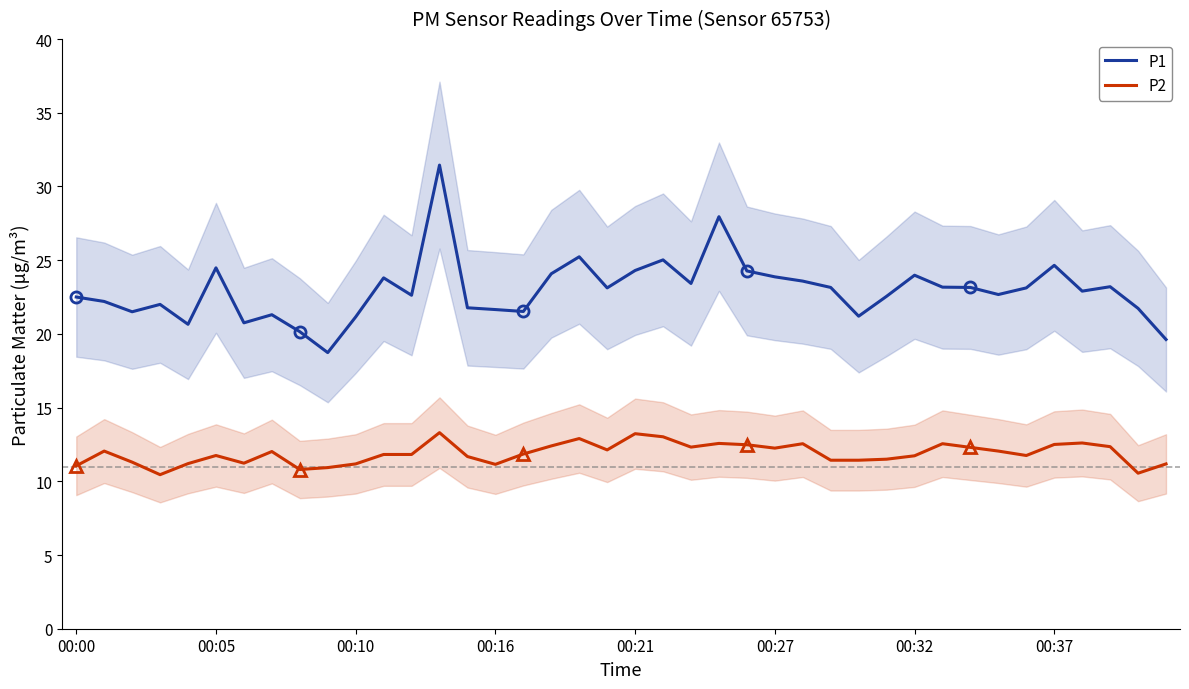

At which label is P1 closest to 25?

21